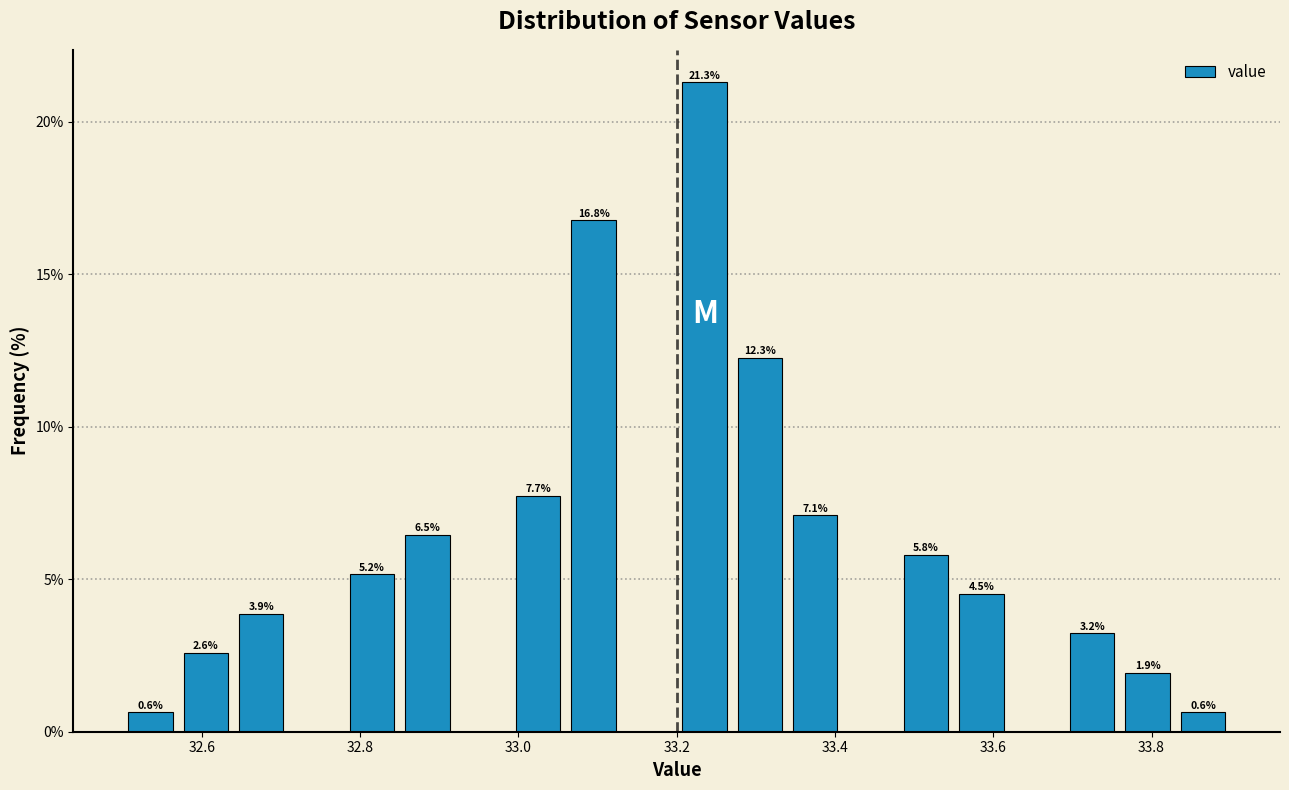

Around what value on the x-axis is the tallest bar? Give the approximate position of its centre, as read against the axis.

33.24